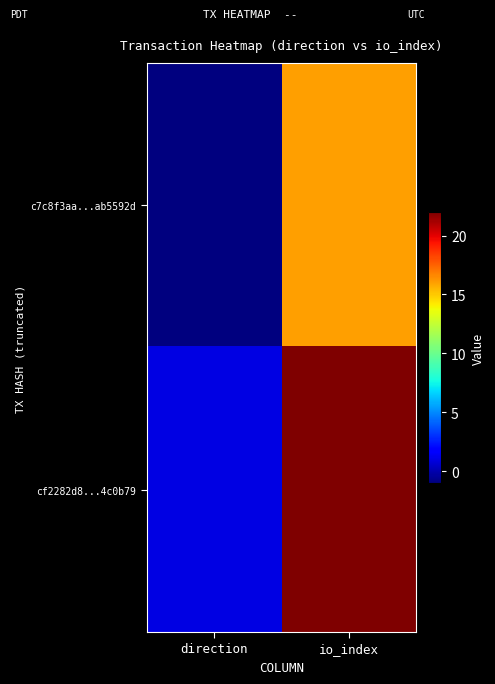

Reading left to right, transcribe all the data shown in this chart.

c7c8f3aa...ab5592d: direction=-1	io_index=16
cf2282d8...4c0b79: direction=1	io_index=22